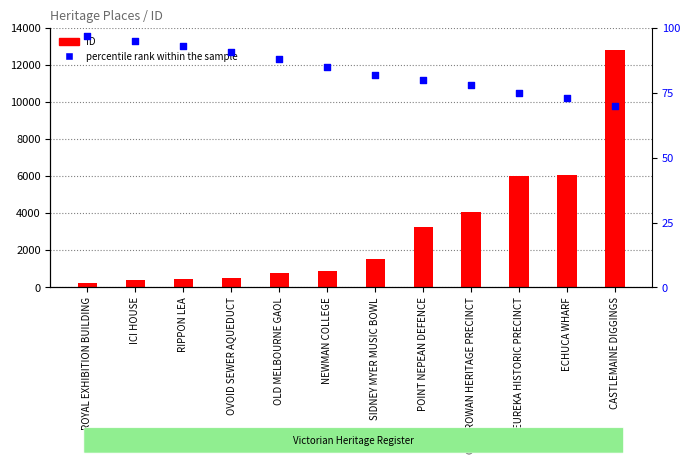

Is the value of ID at OLD MELBOURNE GAOL greater than the value of percentile rank within the sample at NEWMAN COLLEGE?

Yes